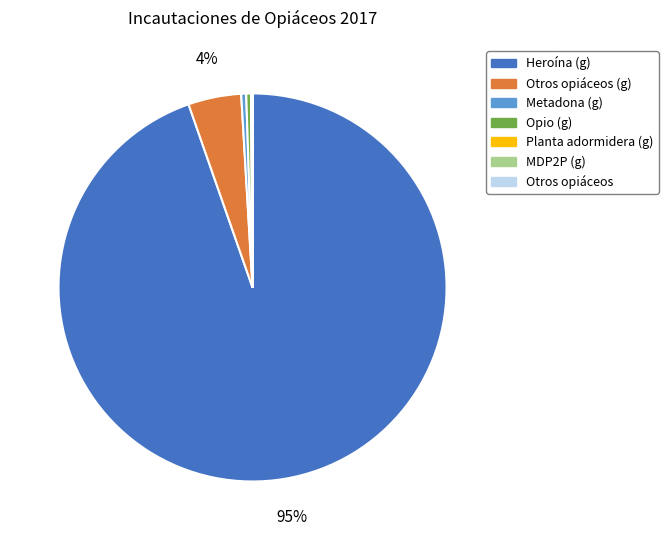

The Metadona (g) slice represents 0% of the pie. True or false?

True